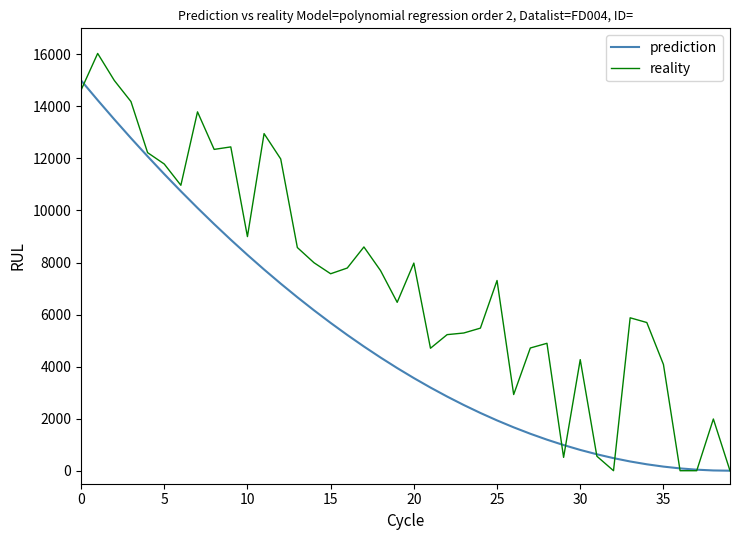

How many distinct data groups are displayed?

2